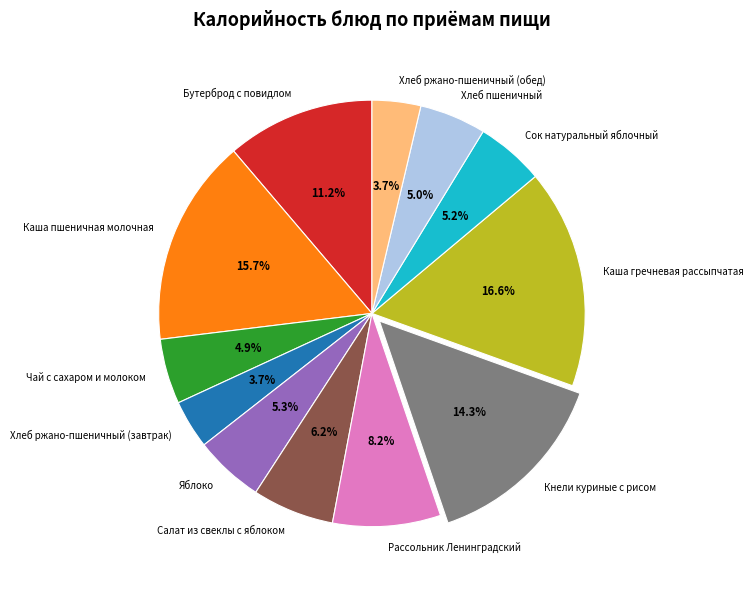

What percentage is the Каша пшеничная молочная slice, to the nearest percent?

16%